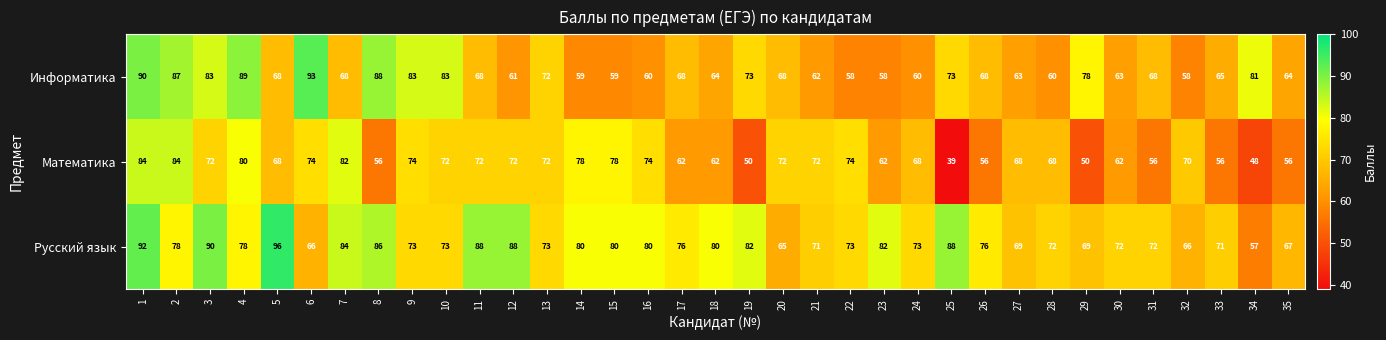

What is the difference between the maximum and second lowest values in the Информатика series?

35